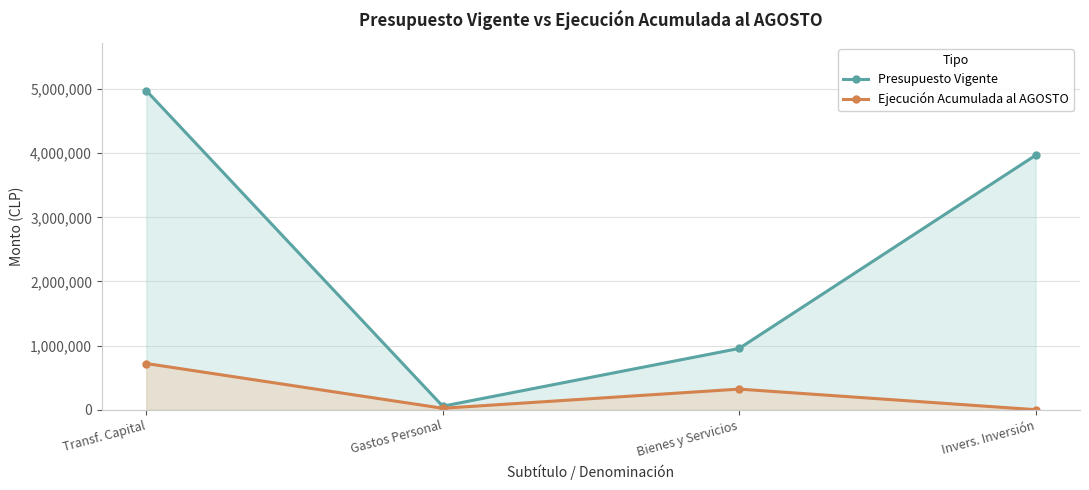

Is it true that Ejecución Acumulada al AGOSTO equals 12803 at Gastos Personal?

False